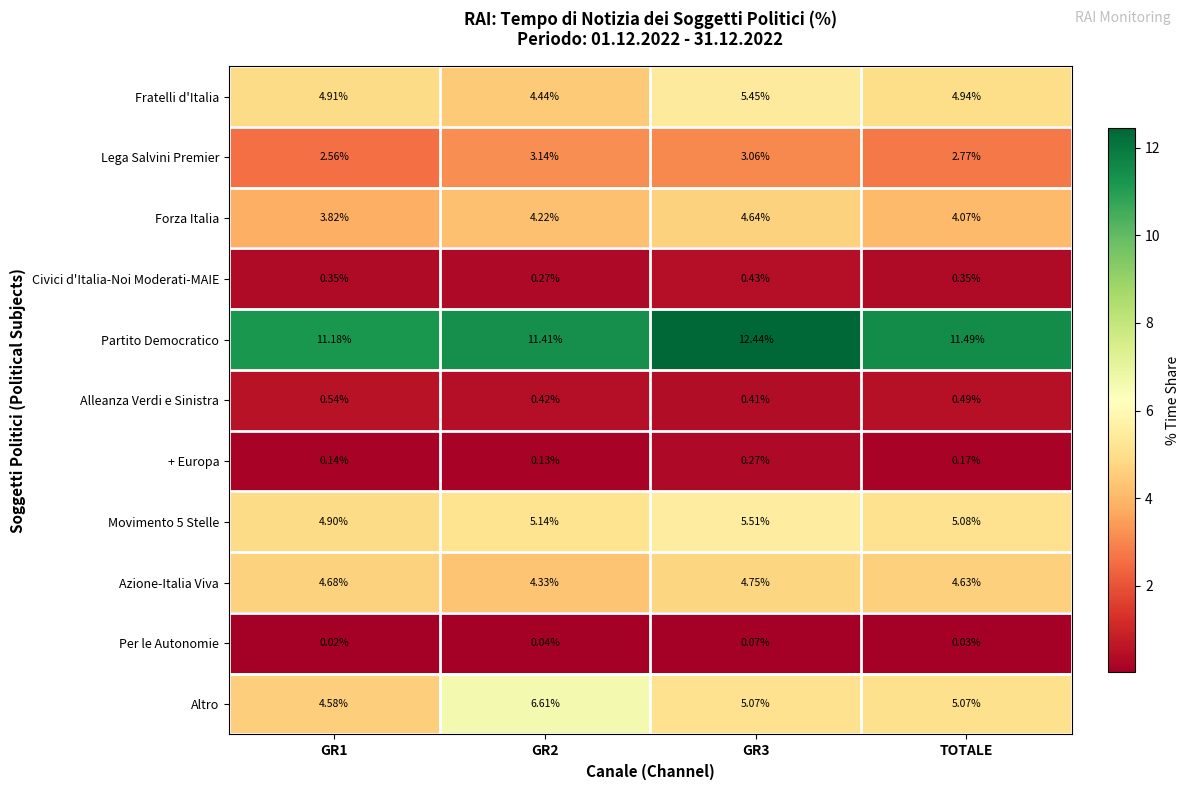

Which series has the widest spread of values?

Altro